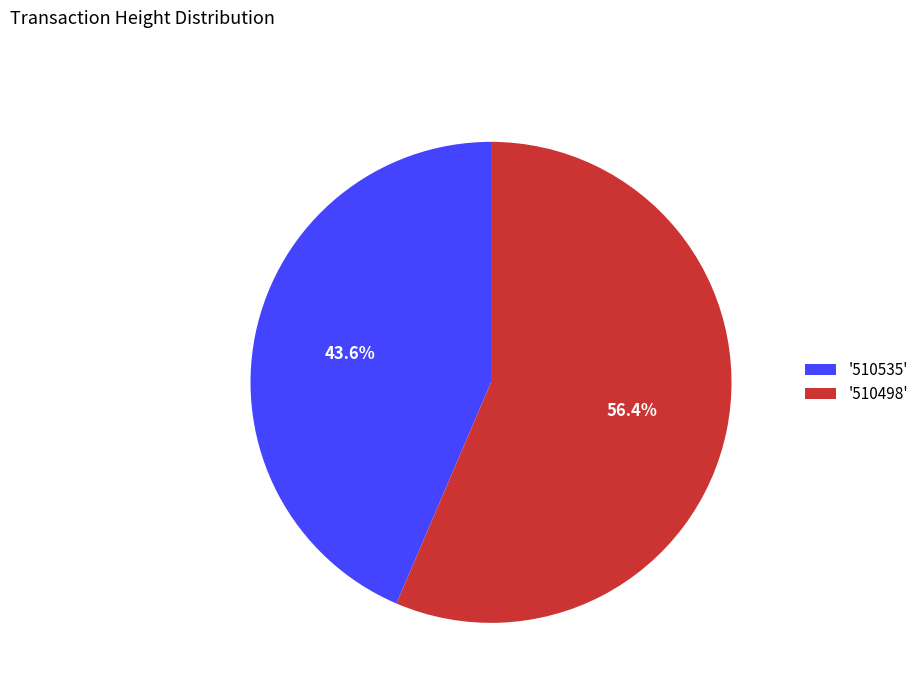

What portion of the pie excludes '510498'?

43.6%